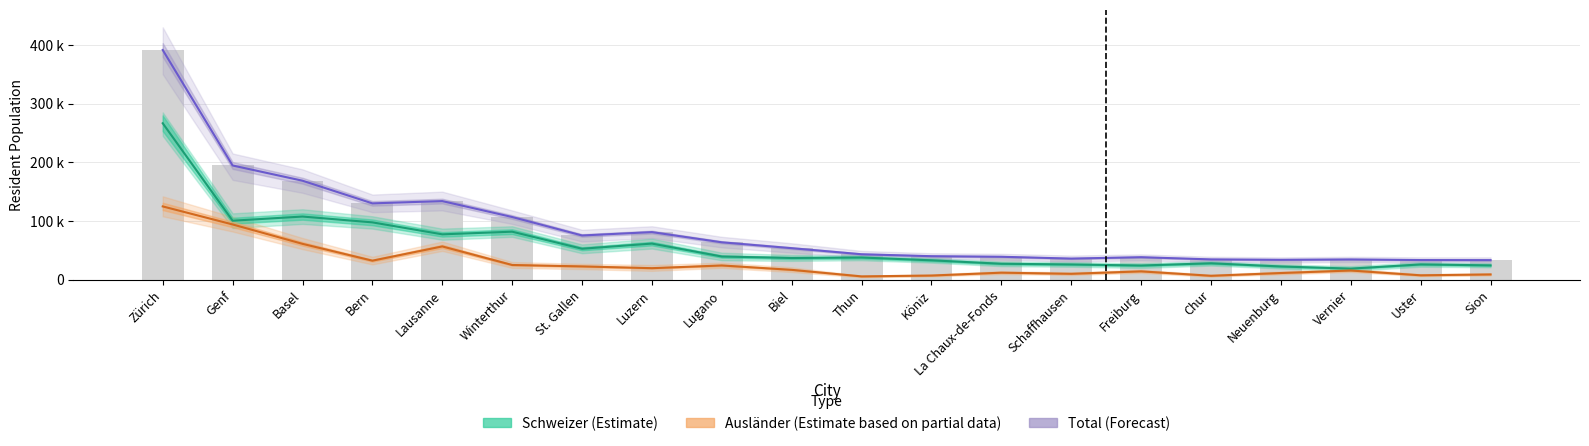

Which category has the lowest value in the Schweizer (Estimate) series?

Vernier